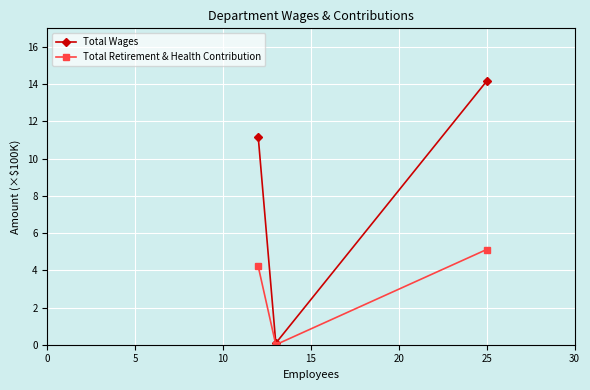

Rank the series by their maximum value, from highest to lowest.

Total Wages, Total Retirement & Health Contribution